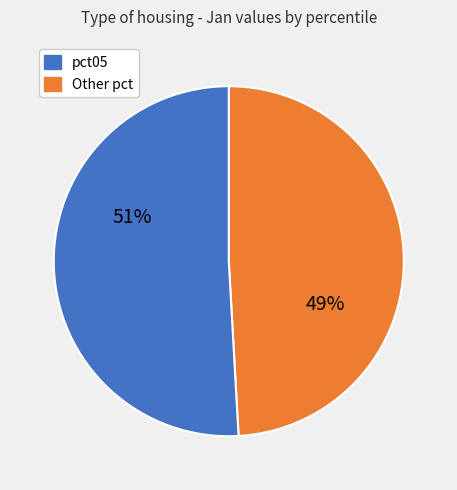

To the nearest percent, what is the difference between the largest and smallest slice percentages?

2%